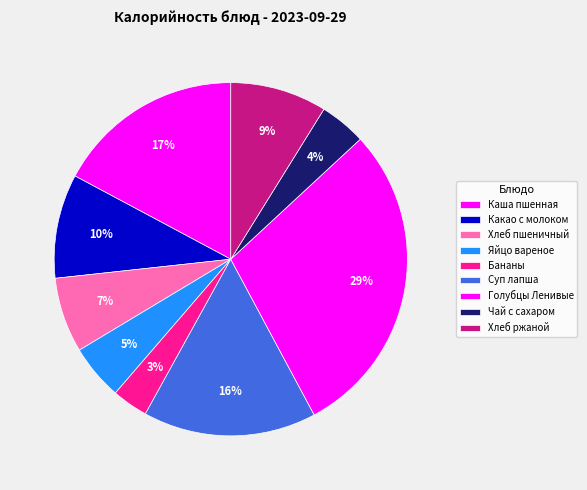

To the nearest percent, what is the difference between the largest and smallest slice percentages?

26%